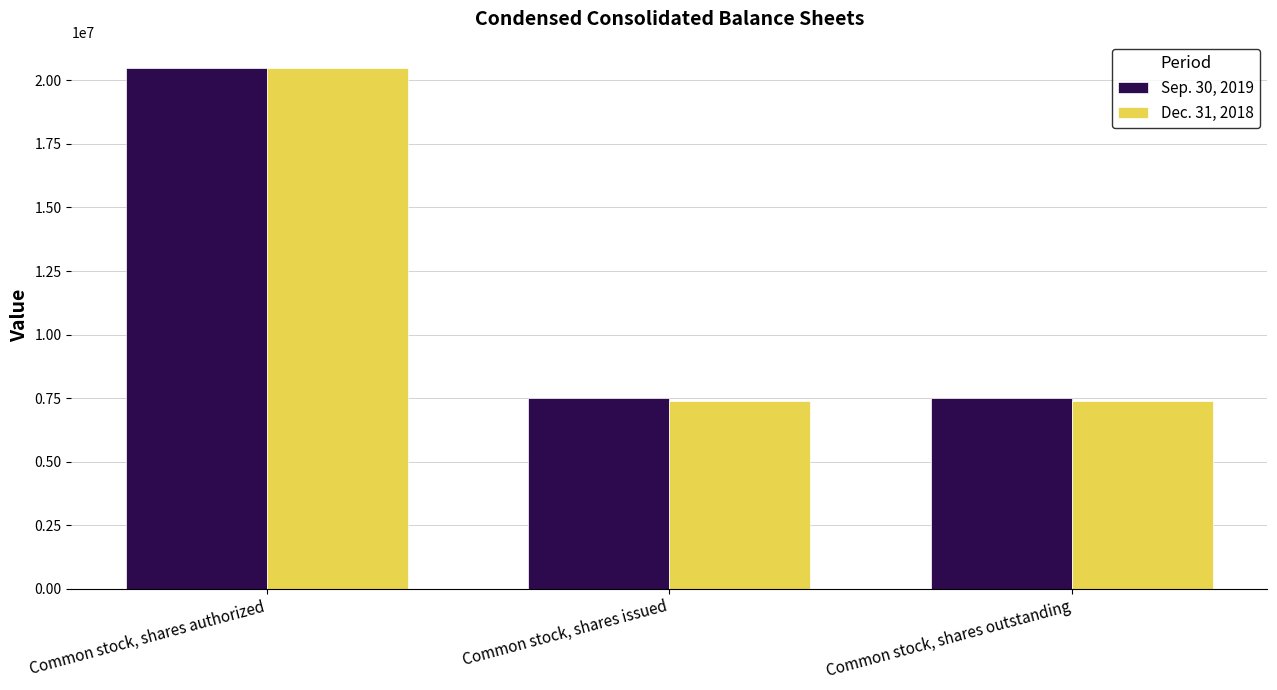

What is the total value across all series at Common stock, shares outstanding?

14889000